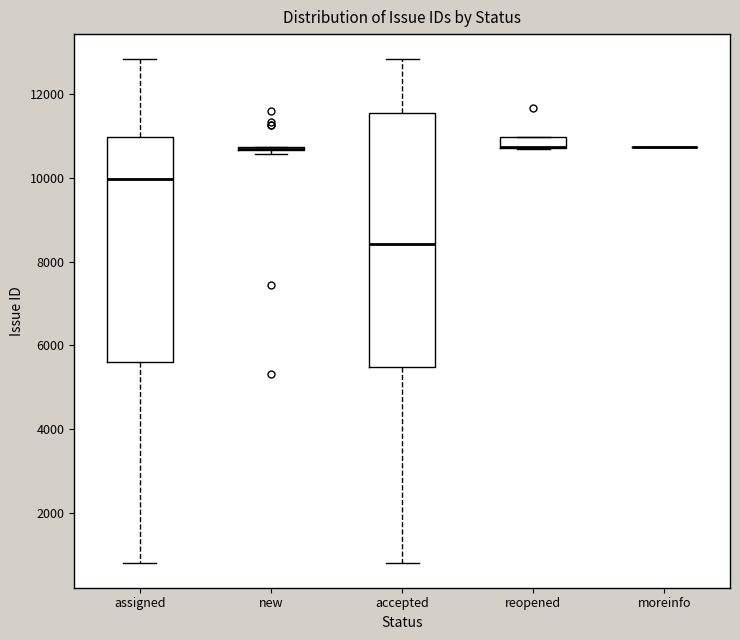

Which box is the tallest, from its lower edge to its upper edge?

accepted